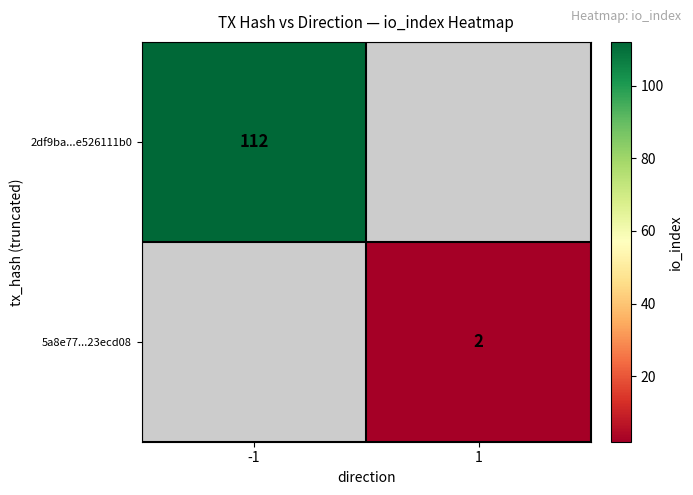

How many data points does each series have?

2